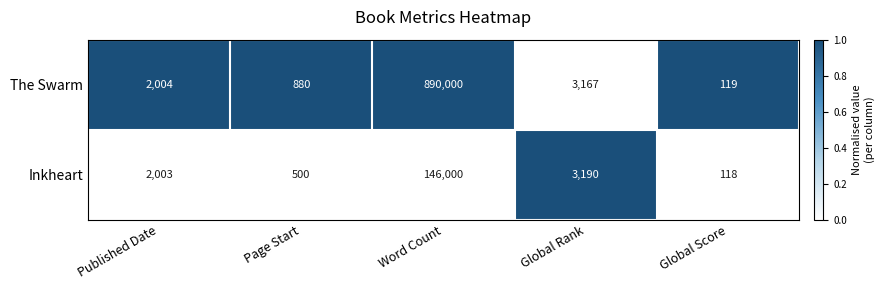

List the series in order of their overall mean, highest first.

The Swarm, Inkheart